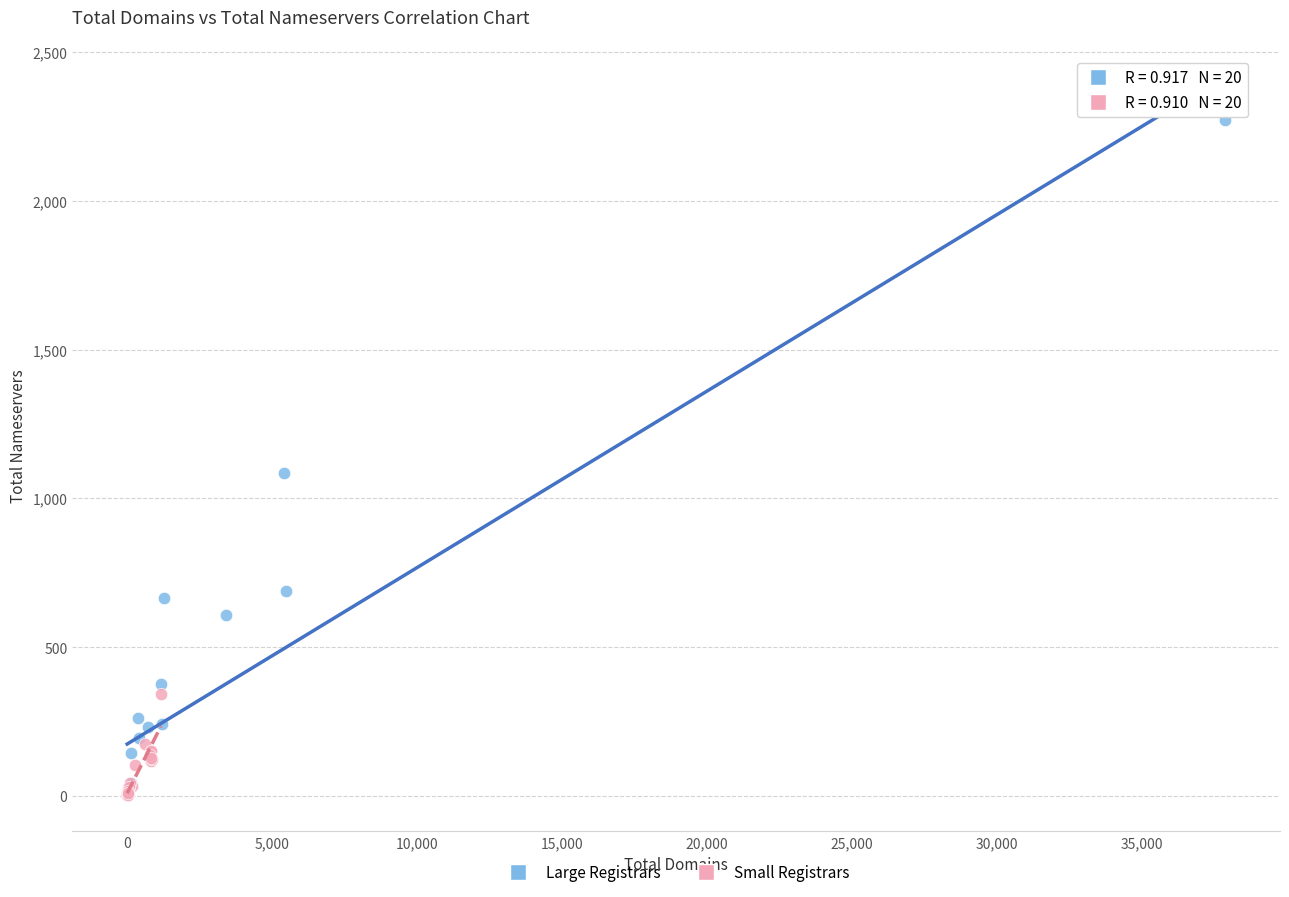

What are all the series names shown in the legend?

Large Registrars, Small Registrars